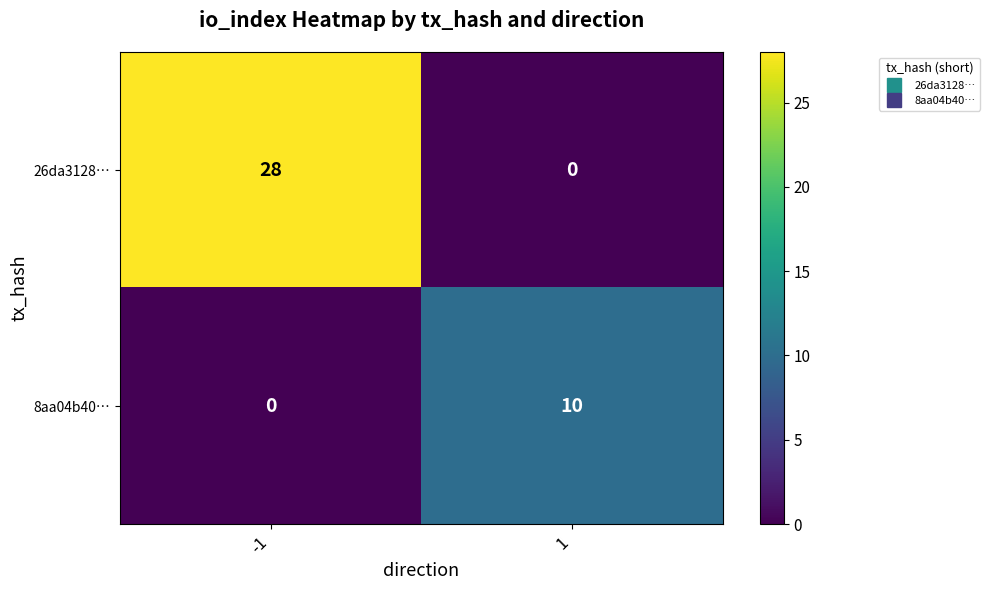

Reading left to right, transcribe all the data shown in this chart.

26da3128…: 28	0
8aa04b40…: 0	10